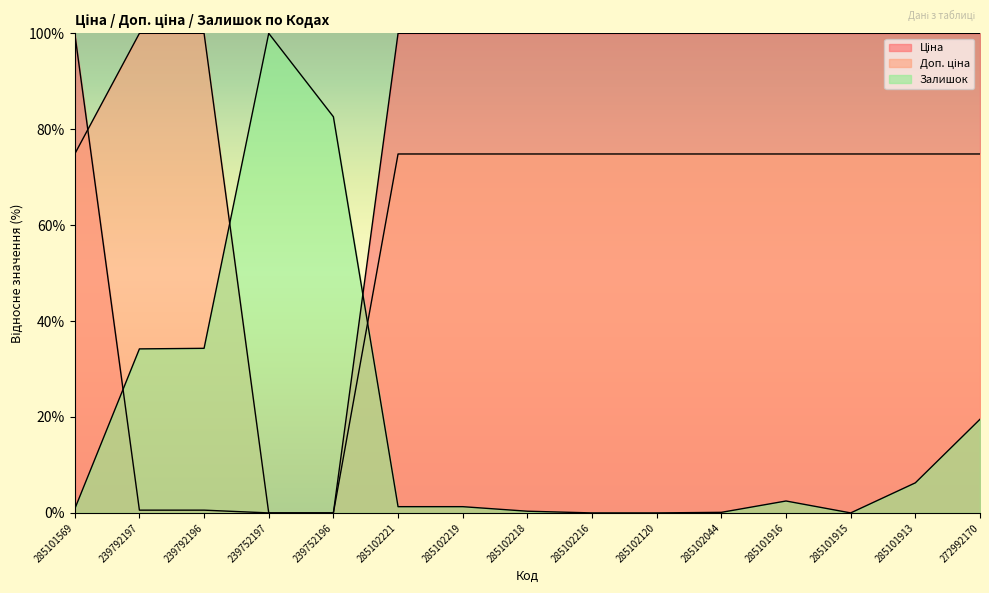

How many distinct data groups are displayed?

3